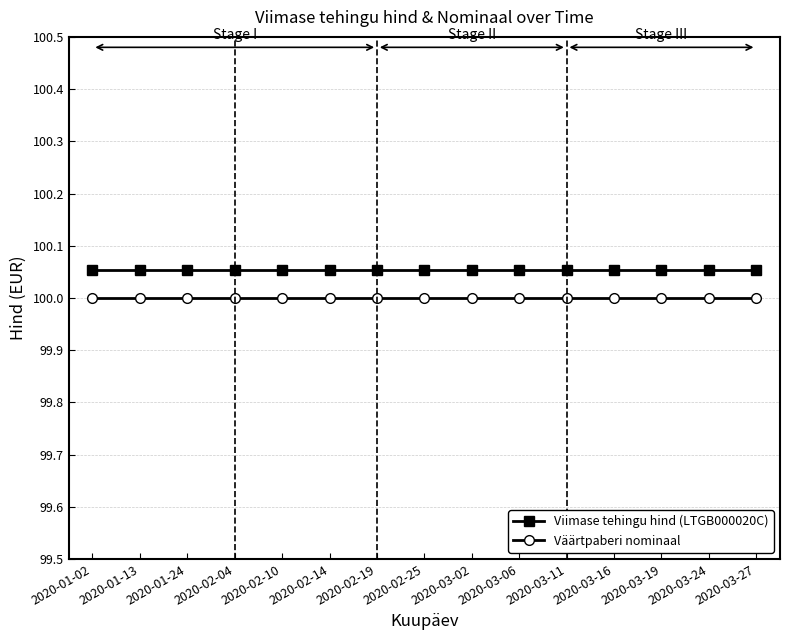

At how many categories does at least one series exceed 100?

15